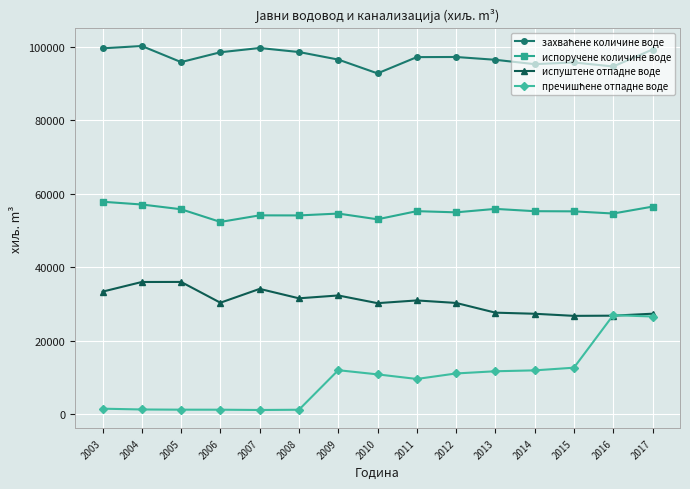

At which label does испуштене отпадне воде first exceed 30360?

2003